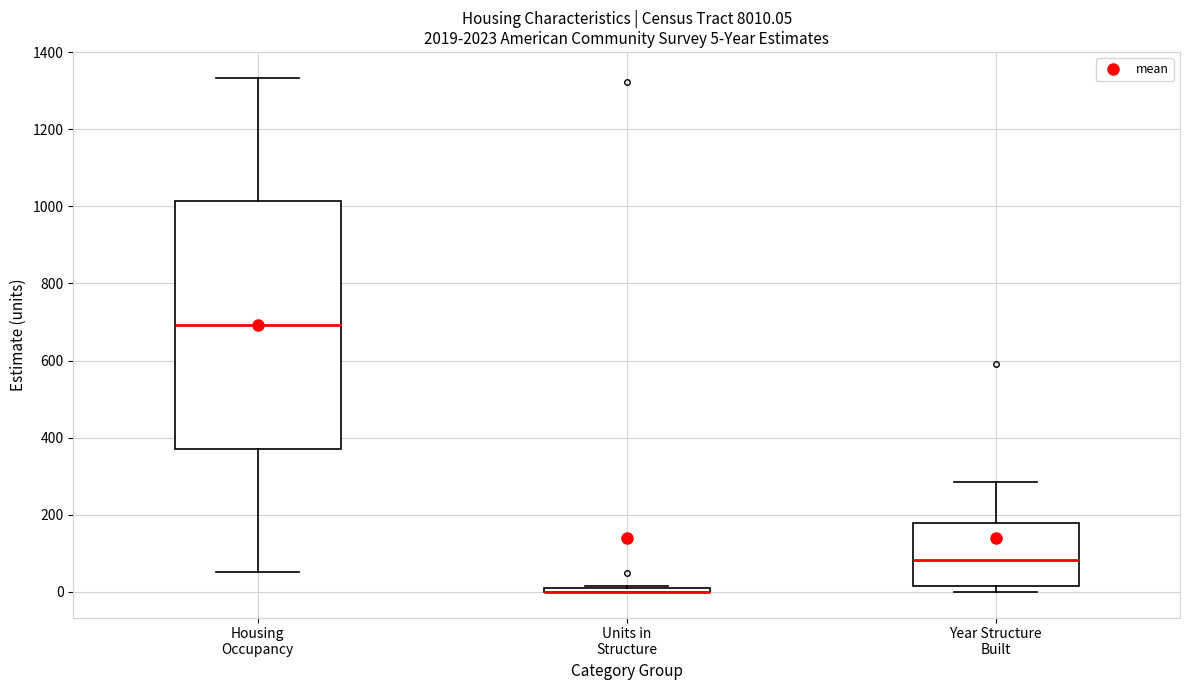

Comparing the boxes themselves (not the whiskers), which one is the tallest?

Housing Occupancy